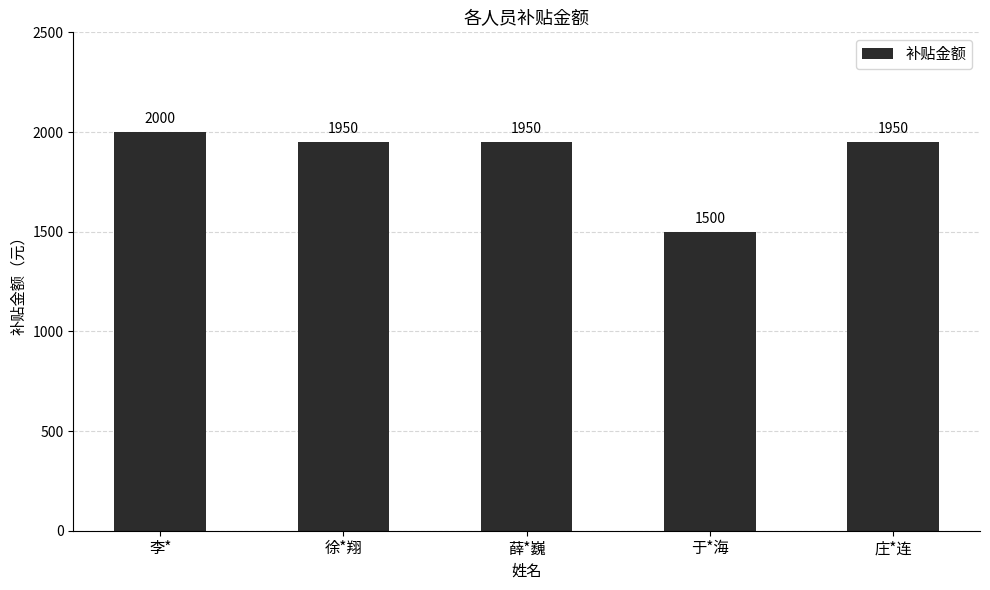

What is the approximate value at 薛*巍?

1950